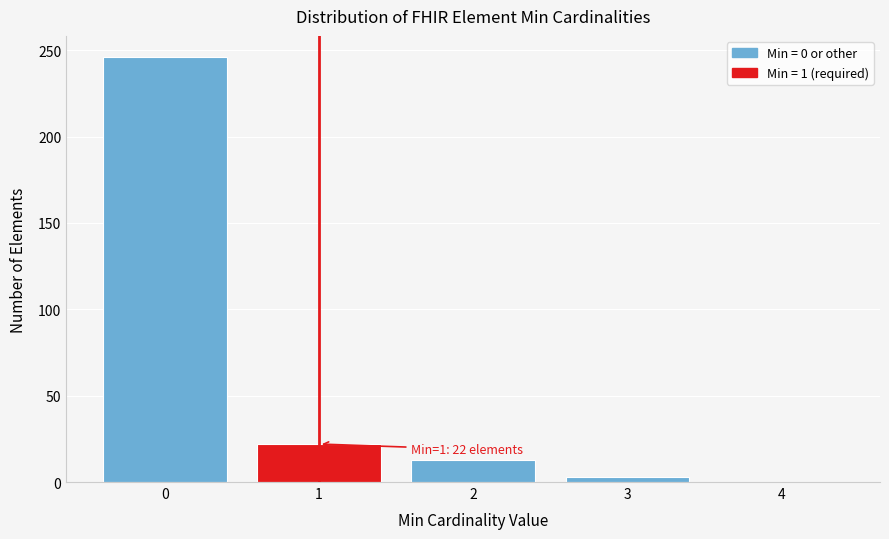

Which range on the x-axis has the tallest bar?

-0.5 to 0.5